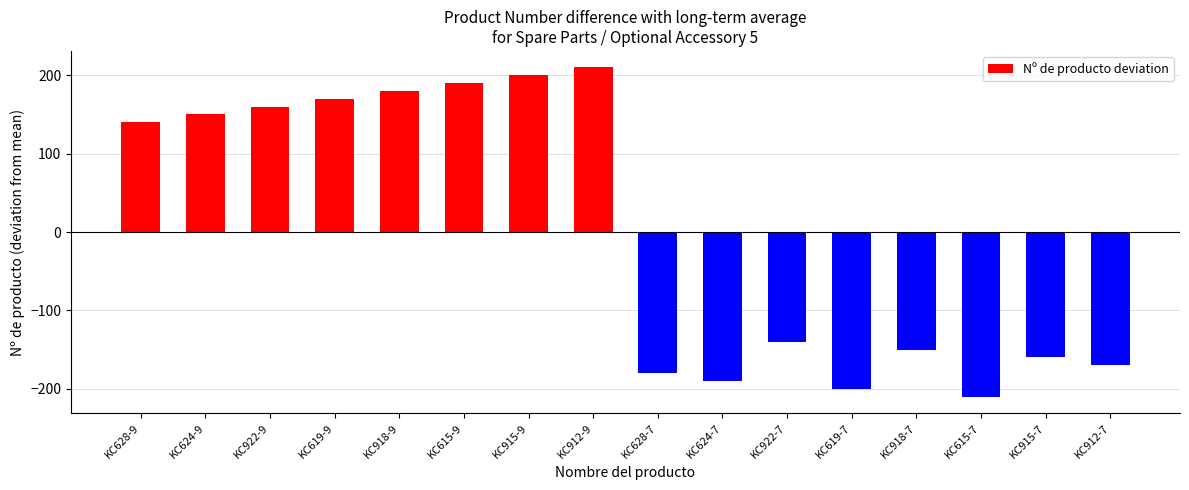

What is the approximate value at KC628-7?

-180